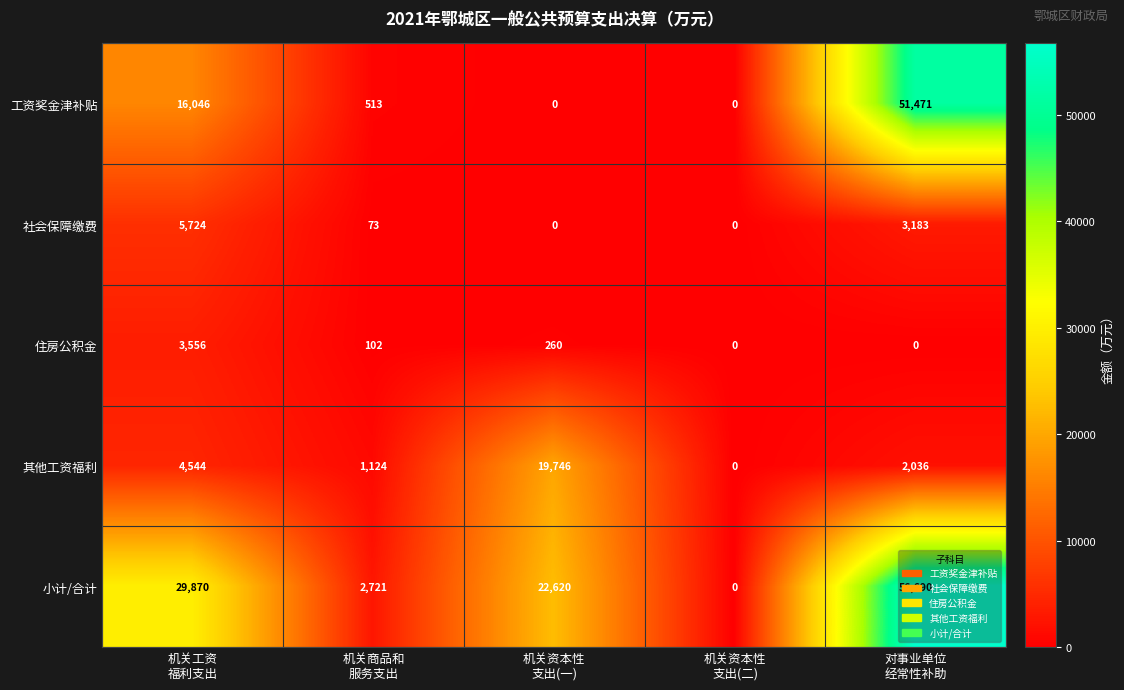

What is the greatest value displayed?

56690